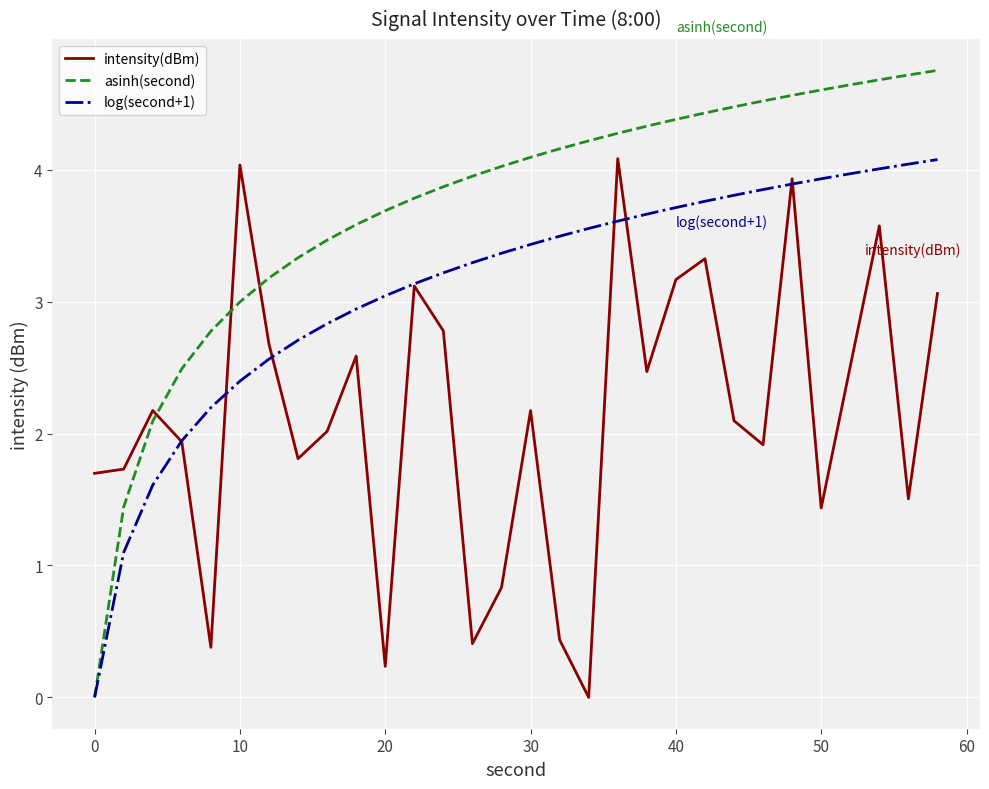

Which series has the largest total across all categories?

asinh(second)